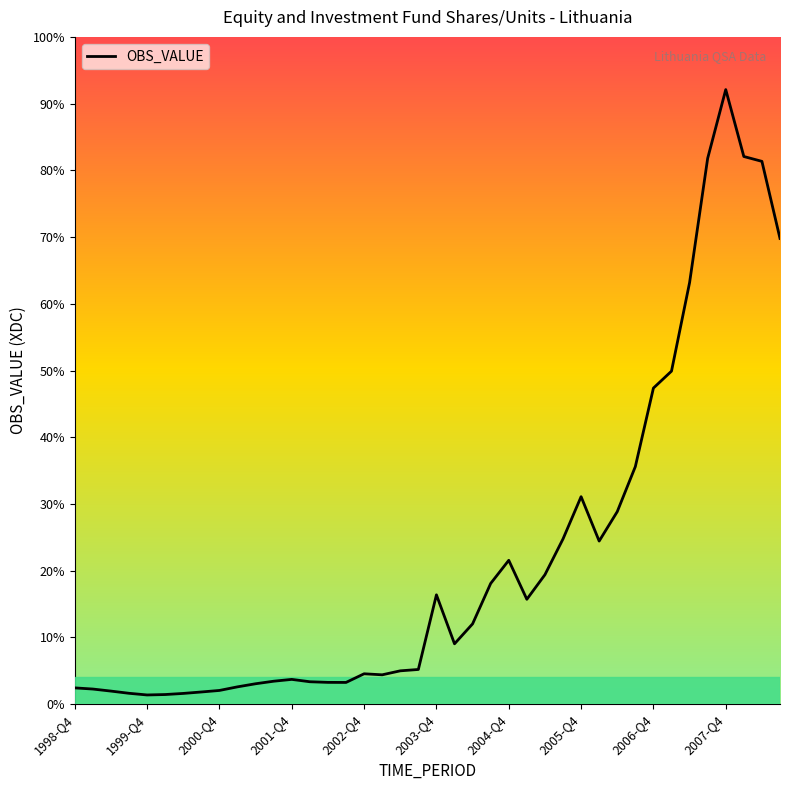

Reading left to right, transcribe all the data shown in this chart.

7.3	6.8	5.9	4.9	4.1	4.3	4.8	5.5	6.2	7.8	9.2	10.3	11.1	10.1	9.8	9.8	13.7	13.2	15.0	15.6	49.1	27.1	36.1	54.3	64.7	47.1	58.2	74.3	93.3	73.3	86.5	106.8	142.1	149.7	189.5	245.4	276.3	246.2	244.0	209.4